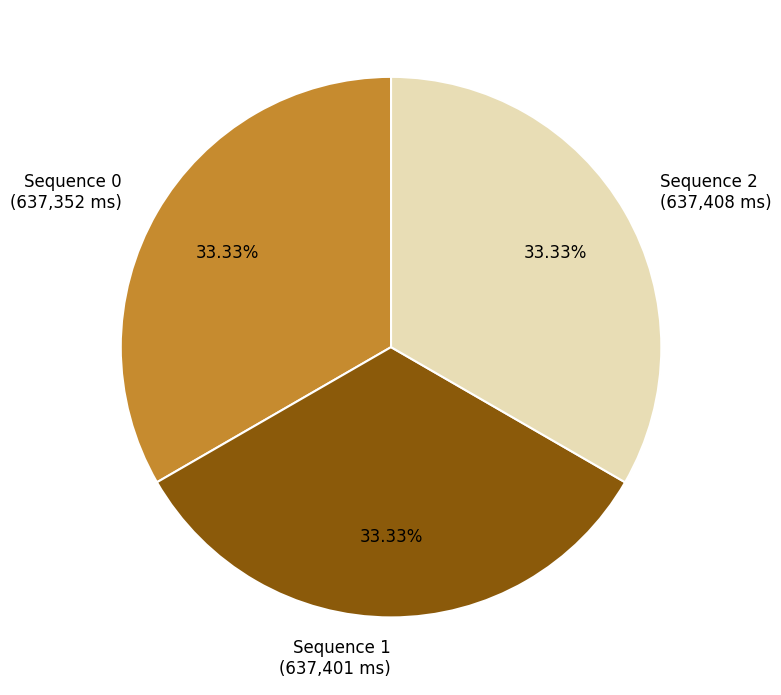

Combined, do Sequence 0 (637,352 ms) and Sequence 1 (637,401 ms) account for over 50%?

Yes